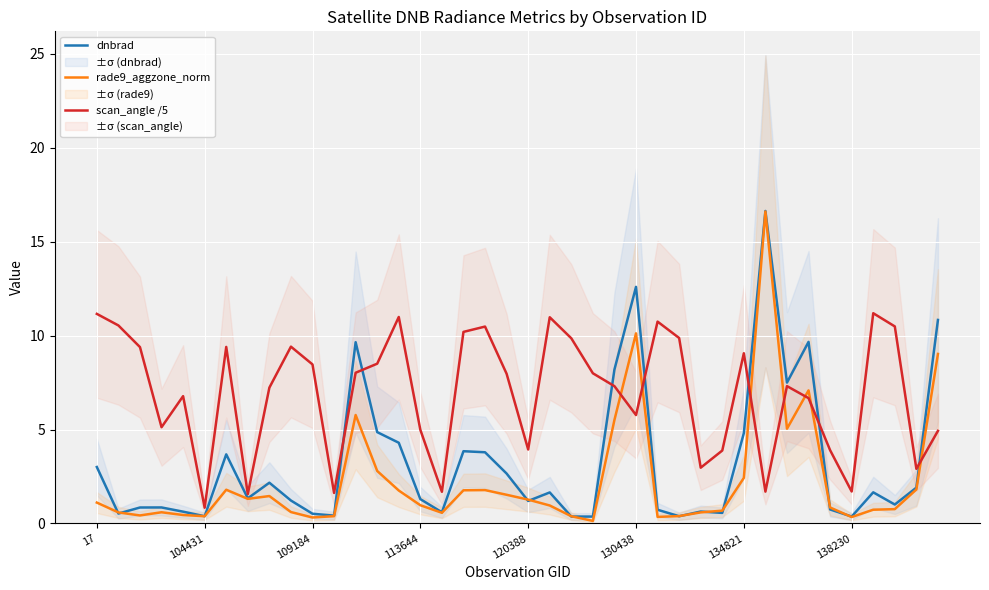

What is the greatest value displayed?

16.6